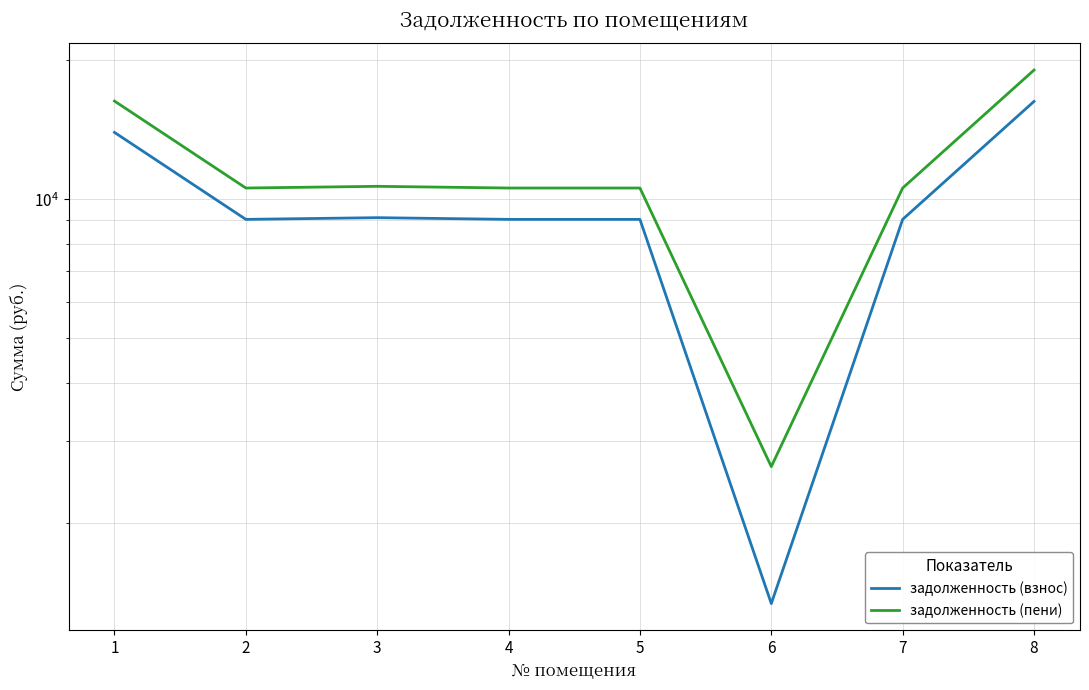

What is the highest value of the задолженность (взнос) series?

16262.4